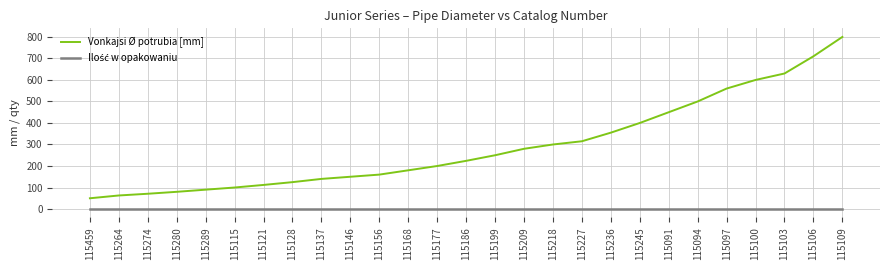

What position from the left is 115264?

2